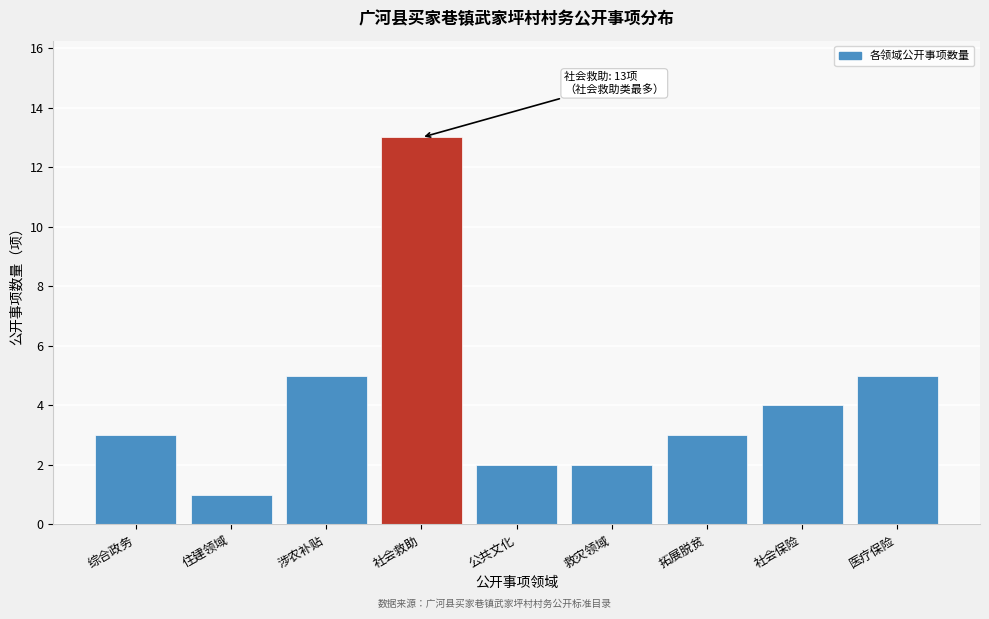

Reading right to left, what are all the values shown in this chart?

5	4	3	2	2	13	5	1	3